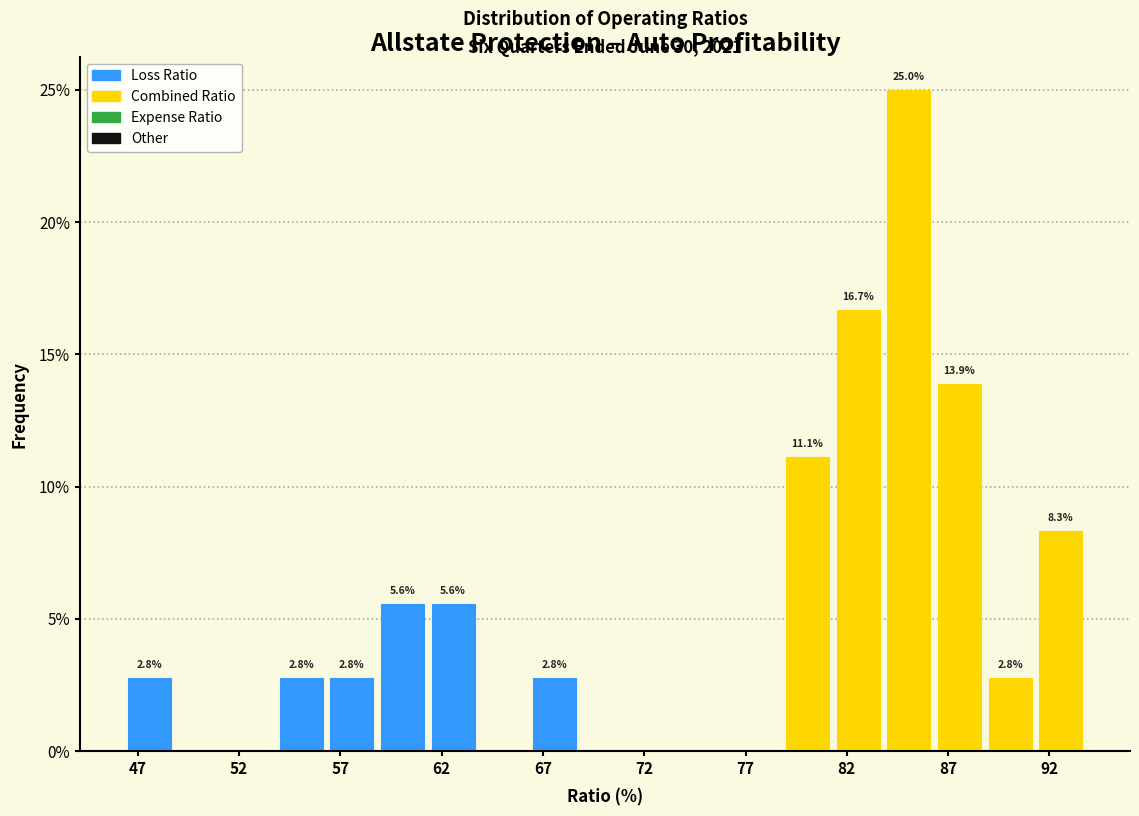

Over which range of the x-axis is the bar tallest?

84.5 to 87.0